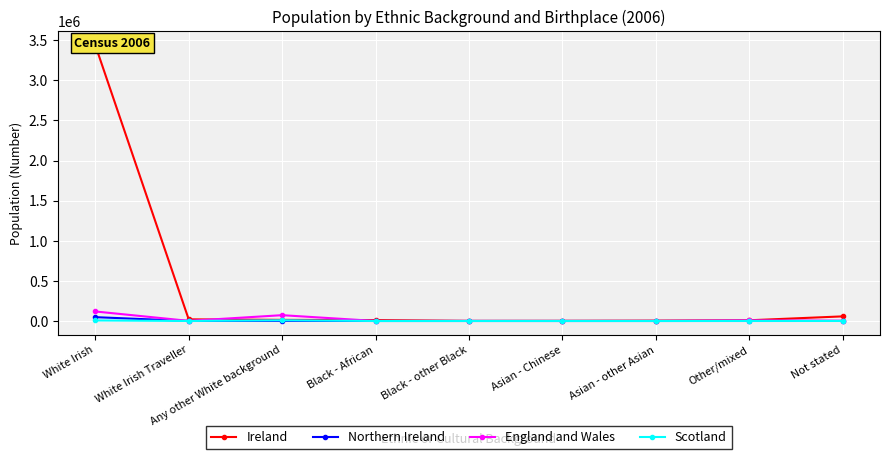

Is it true that Scotland equals 9087 at Any other White background?

True